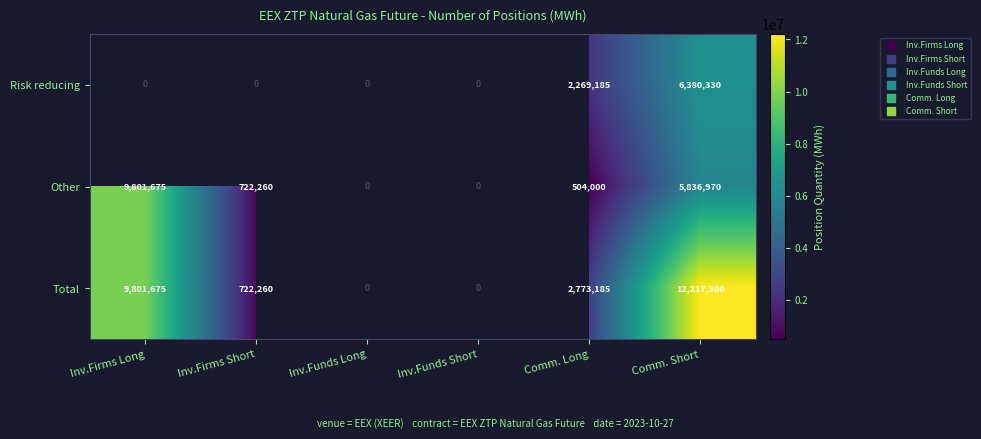

The value of Other at Inv.Firms Short is 722260.0. True or false?

True